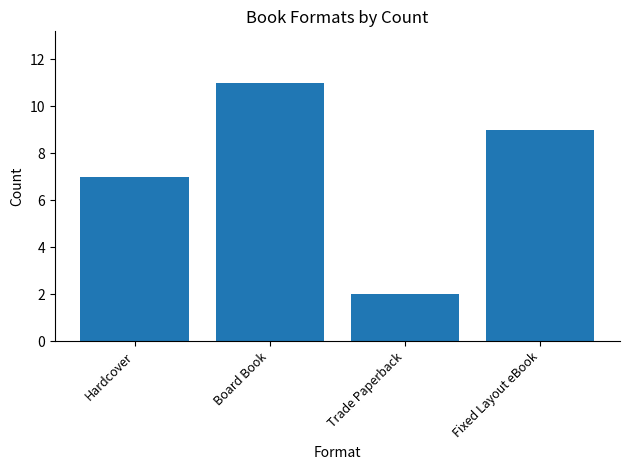

How many data points are less than 9?

2